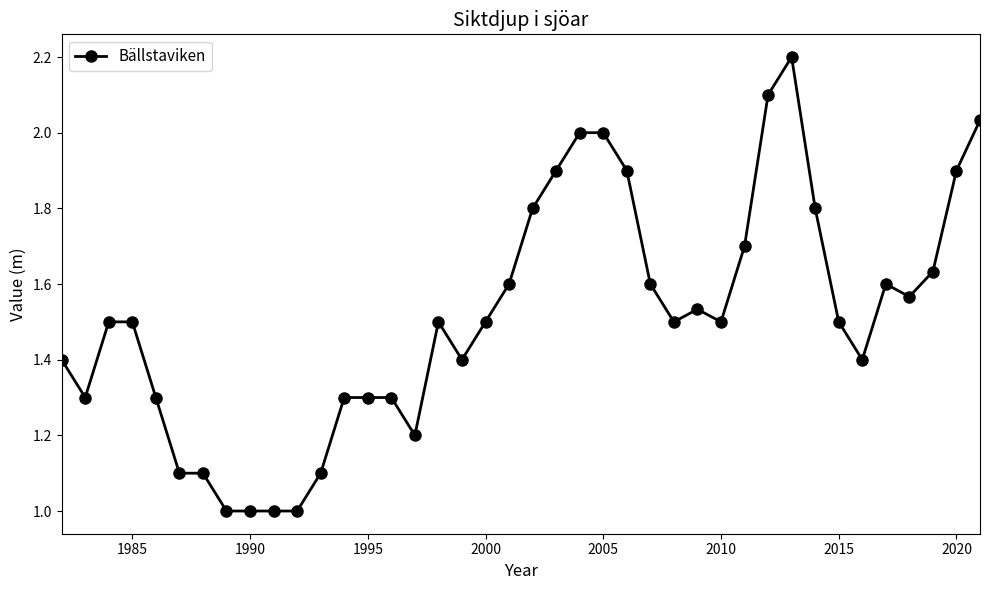

What is the value of the 30th point from the left?

1.7